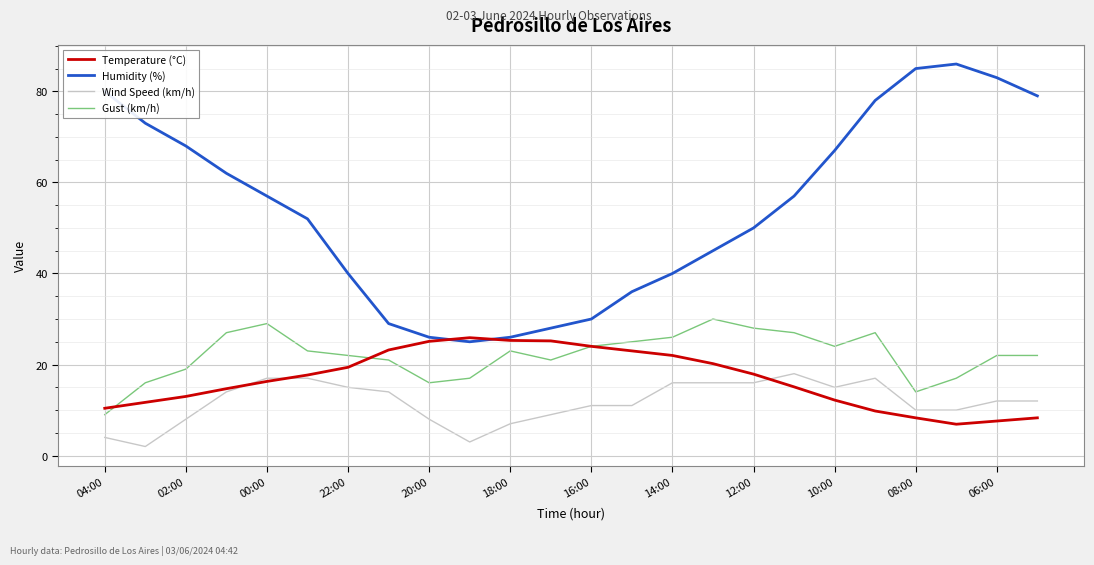

Which series has the largest range (max minus min)?

Humidity (%)